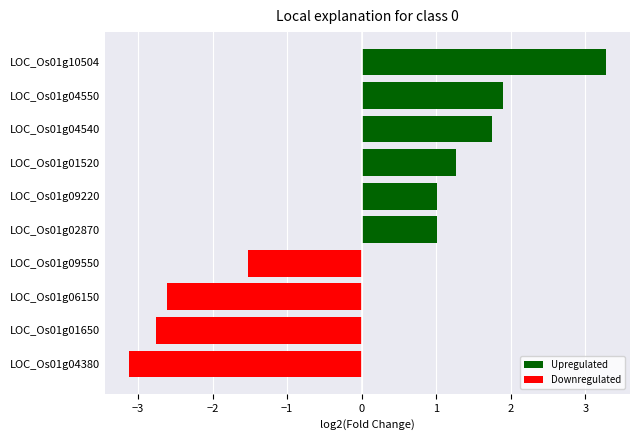

The value at LOC_Os01g09550 is -0.3. True or false?

False